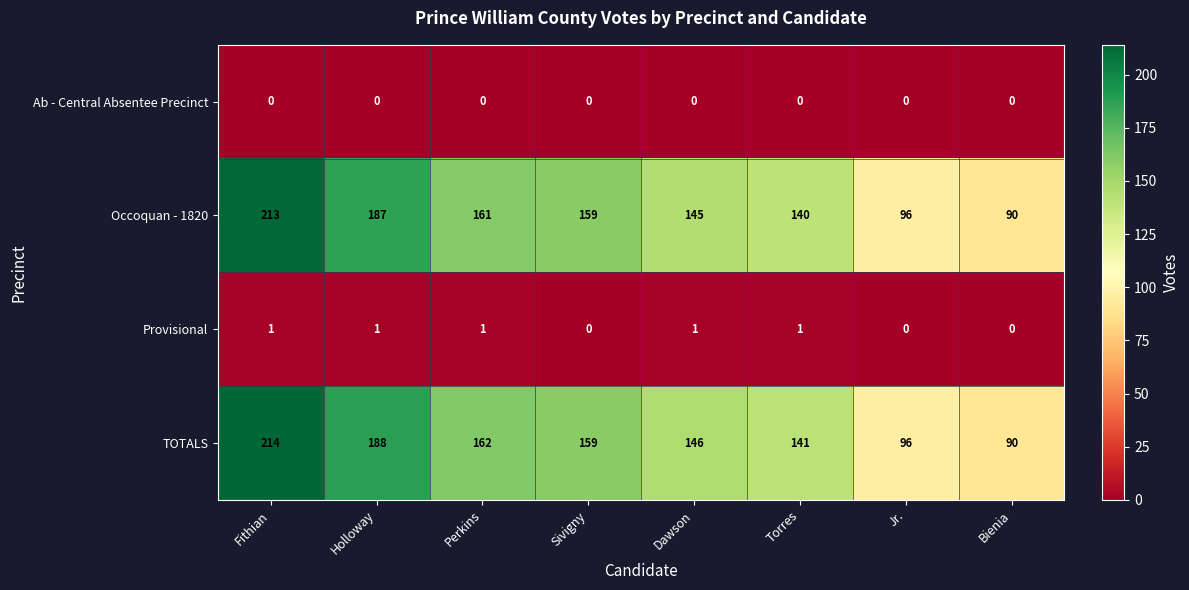

What is the greatest value displayed?

214